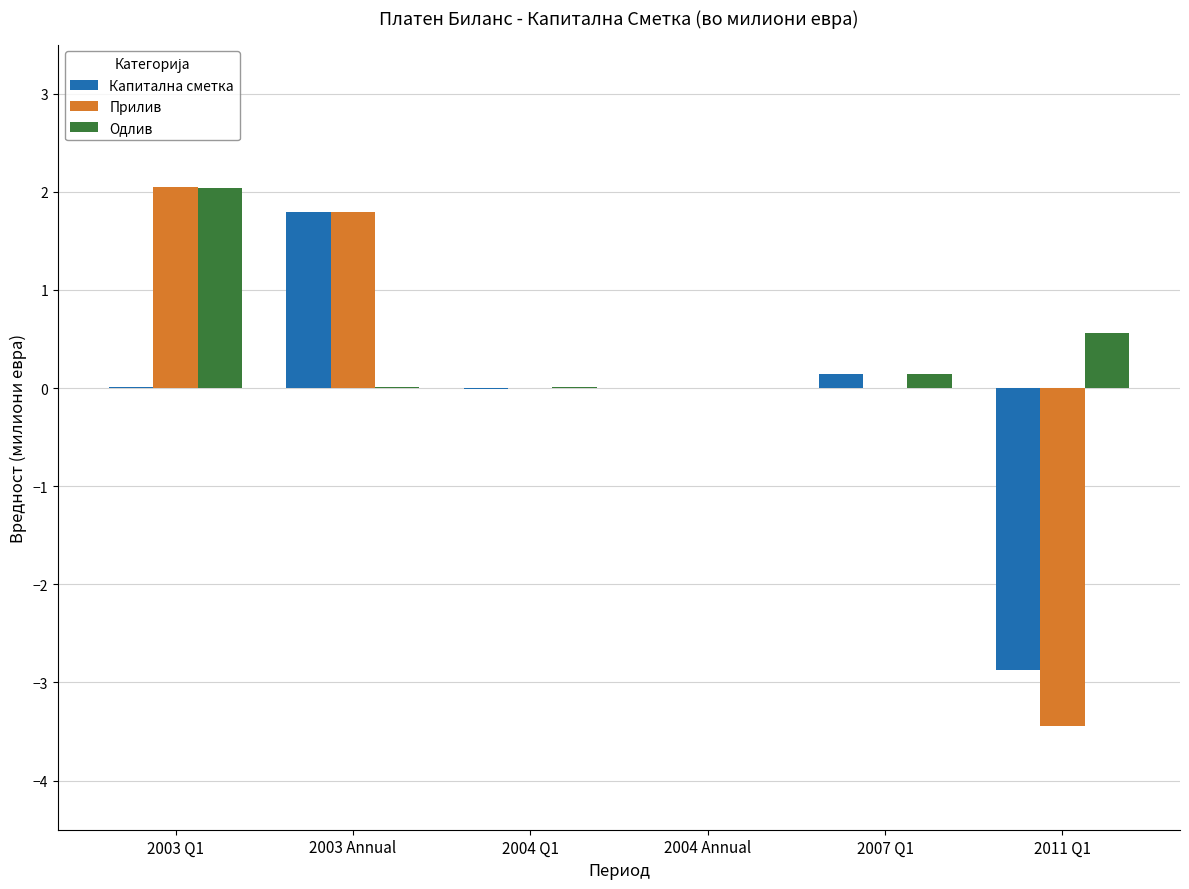

What is the difference between the Одлив values at 2011 Q1 and 2003 Annual?

0.6